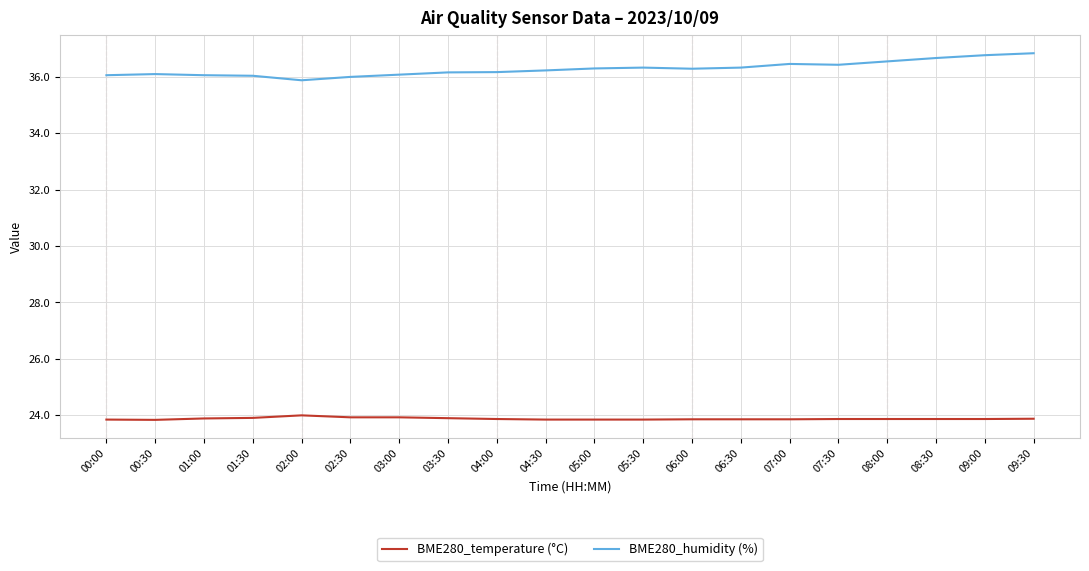

True or false: BME280_humidity (%) and BME280_temperature (°C) intersect in this chart.

False